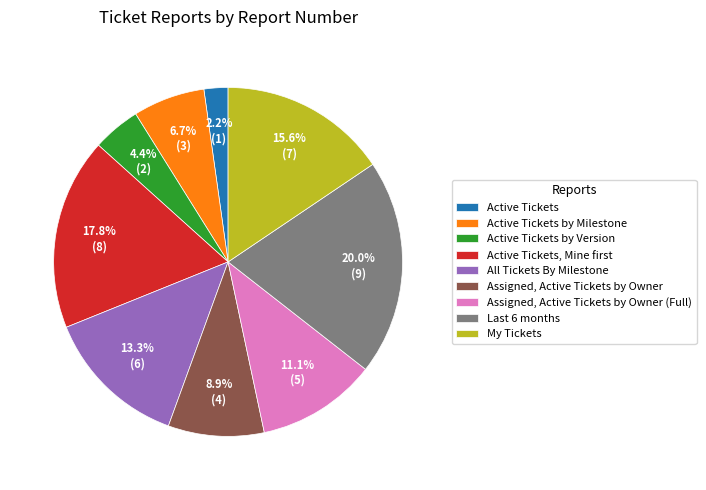

How many segments does this pie chart have?

9